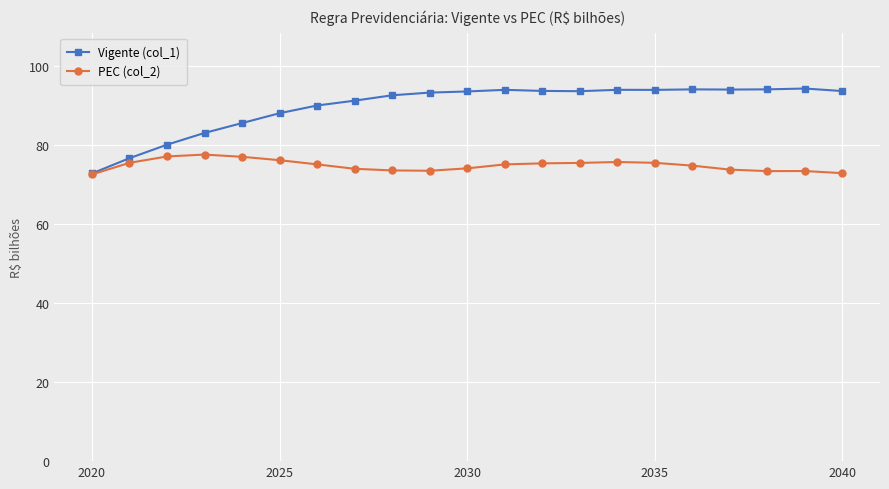

Which series has the largest range (max minus min)?

Vigente (col_1)